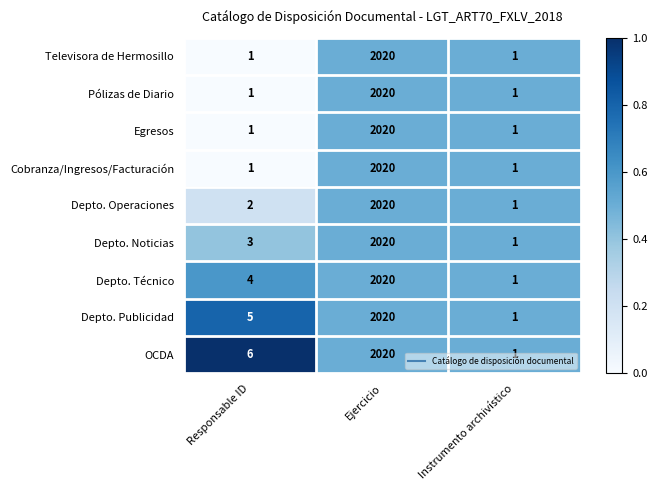

List the labels in order of Depto. Operaciones value, largest first.

Ejercicio, Responsable ID, Instrumento archivístico